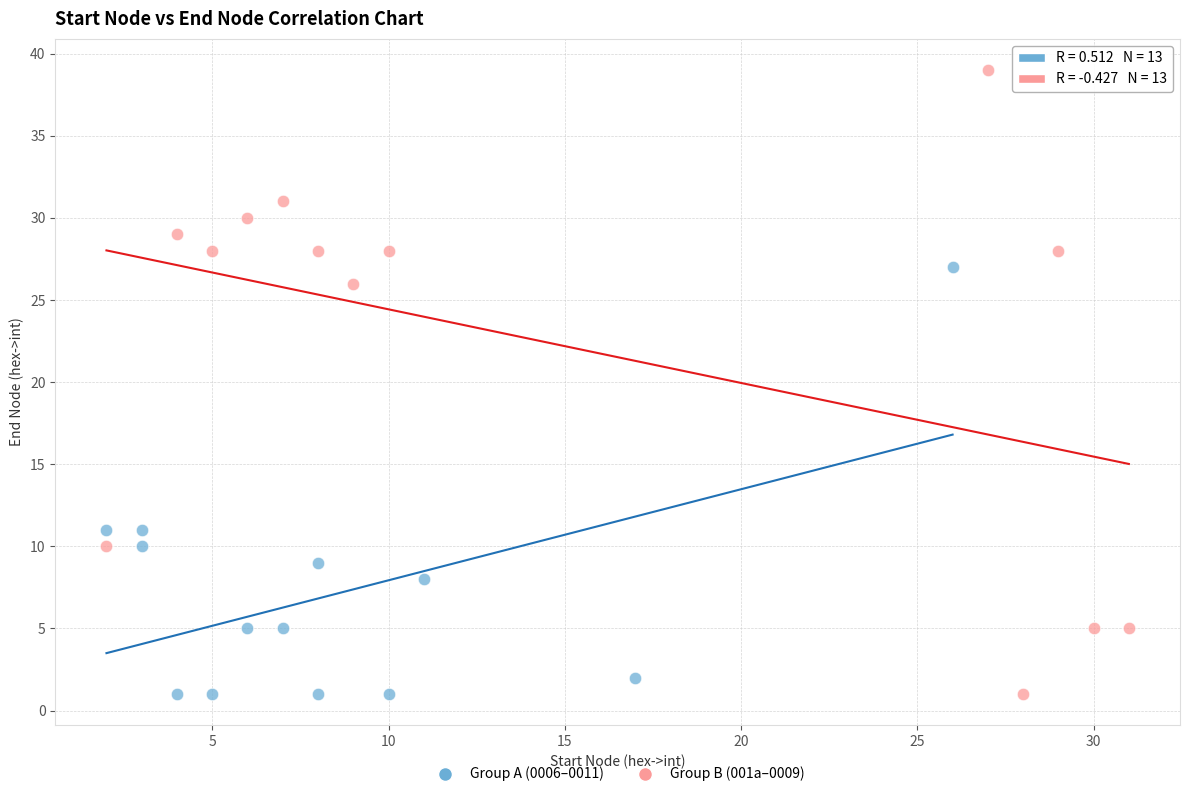

Which series reaches the maximum Y coordinate?

Group B (001a–0009)